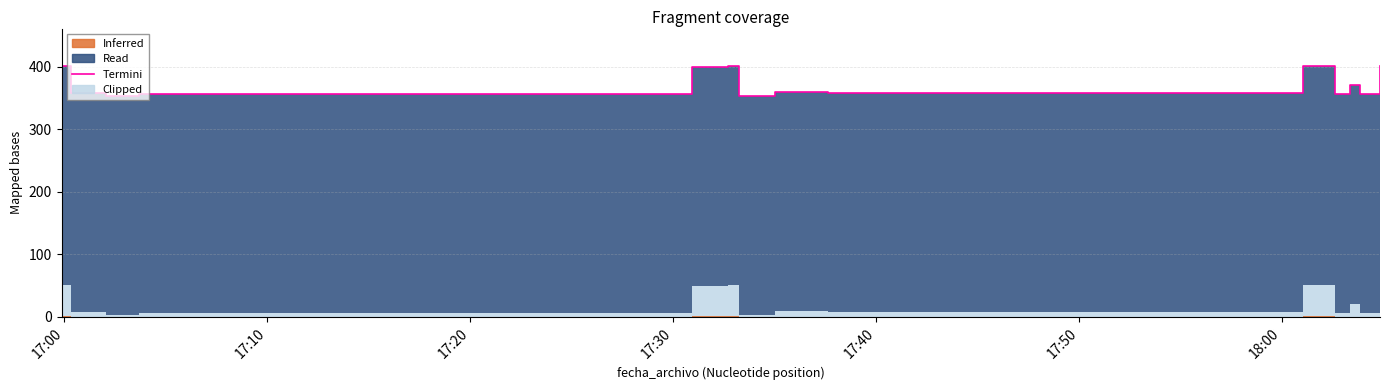

Is it true that the value at 9 is 189.6?

False